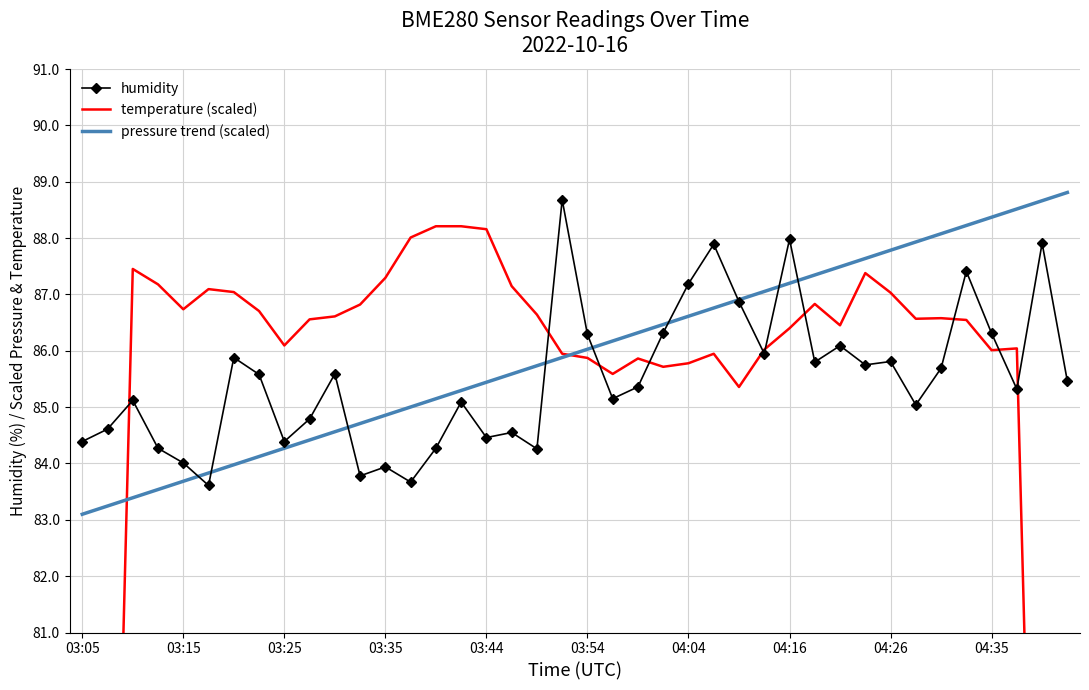

Is the value of humidity at 04:35 greater than the value of pressure trend (scaled) at 26?

No